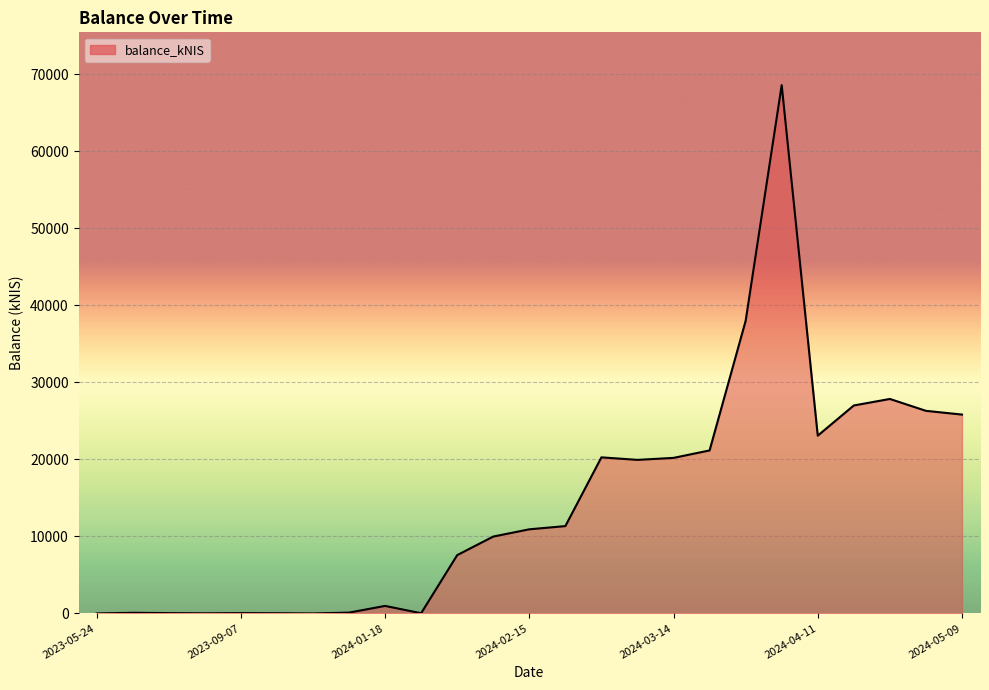

What is the difference between the maximum and minimum values?

68575.6